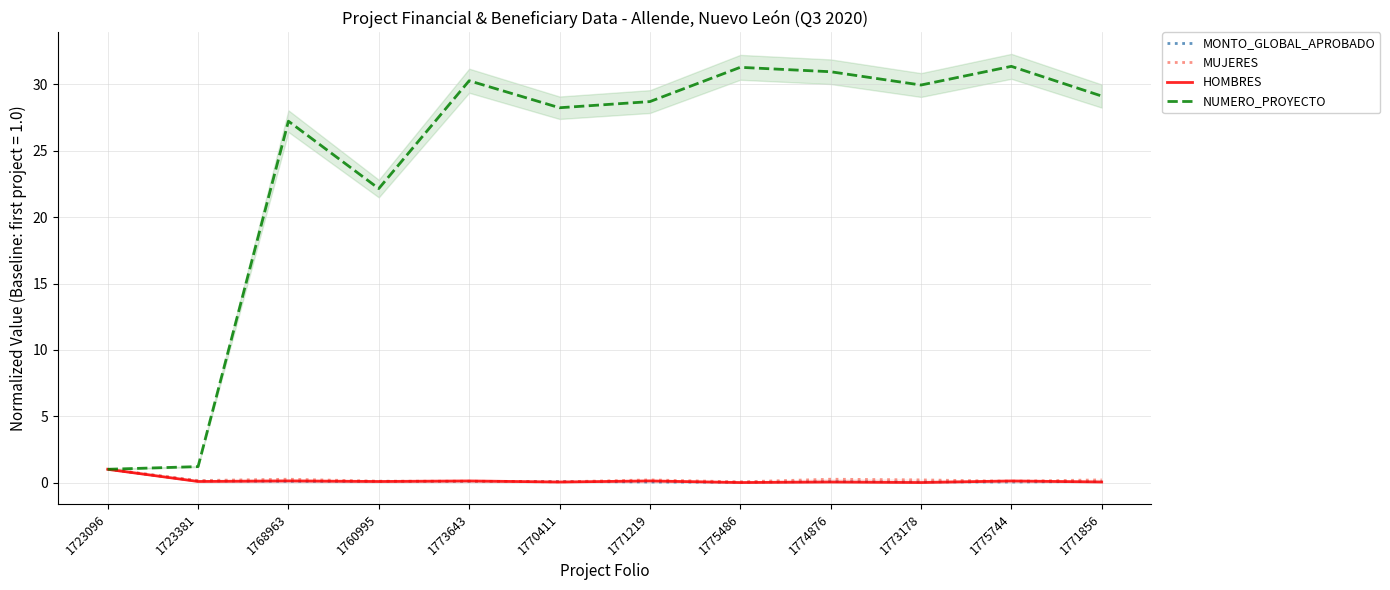

What is the difference between the maximum and minimum values in the NUMERO_PROYECTO series?

30.4